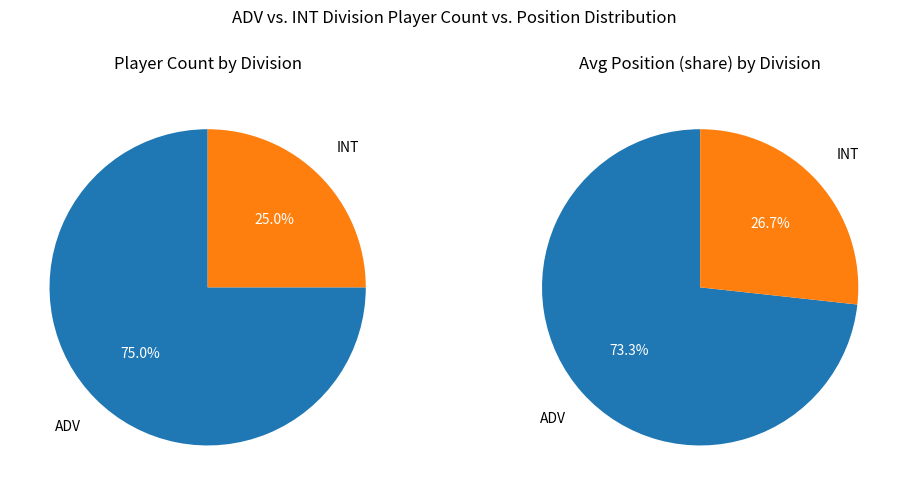

Between INT and ADV, which is larger?

ADV